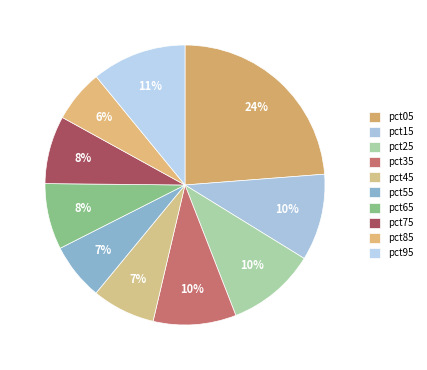

Which has a higher value, pct55 or pct05?

pct05